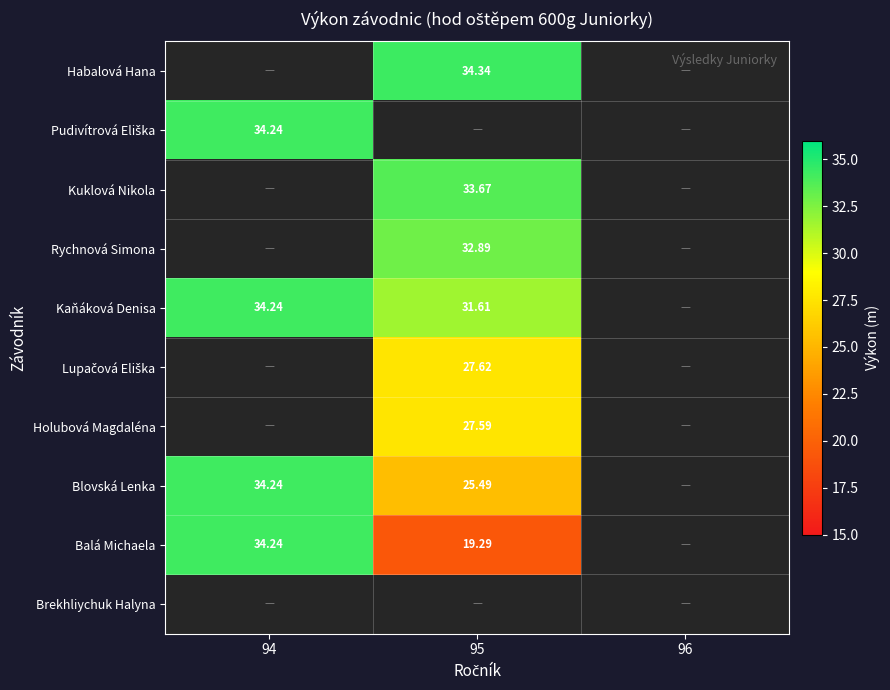

Which series has the largest range (max minus min)?

Balá Michaela